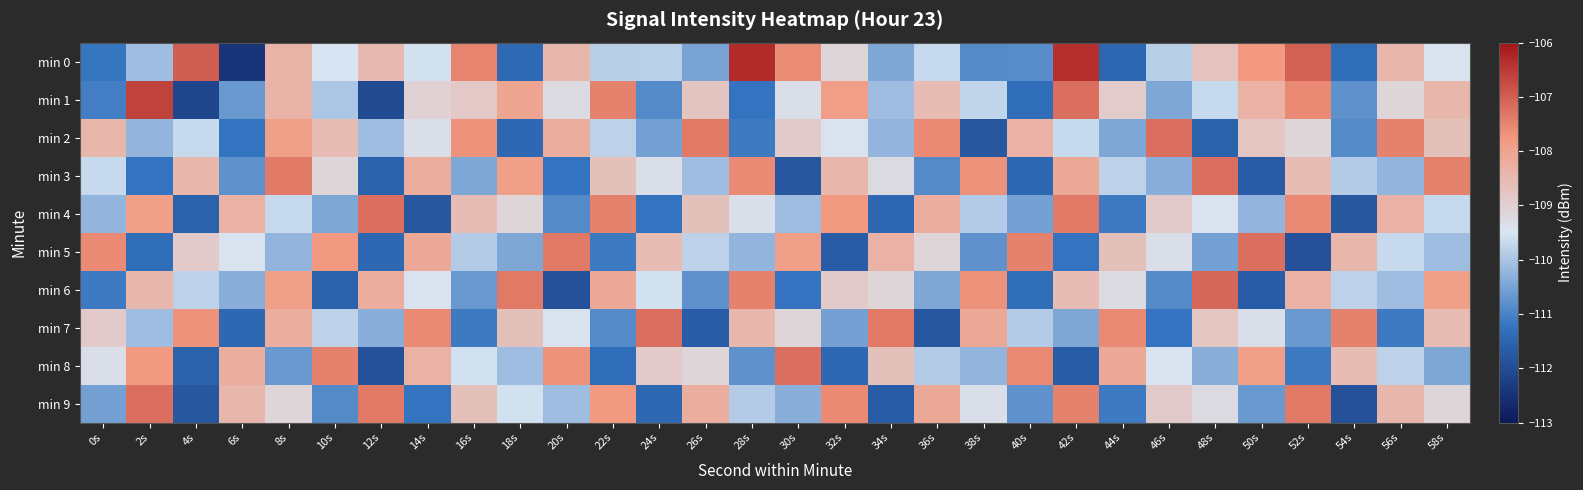

Reading left to right, what are all the values shown in this chart?

min 0: 0s=-111.2	2s=-110.1	4s=-107.0	6s=-112.4	8s=-108.4	10s=-109.5	12s=-108.5	14s=-109.6	16s=-107.5	18s=-111.4	20s=-108.5	22s=-109.8	24s=-109.8	26s=-110.5	28s=-106.3	30s=-107.6	32s=-109.1	34s=-110.4	36s=-109.7	38s=-110.9	40s=-110.9	42s=-106.4	44s=-111.5	46s=-109.8	48s=-108.7	50s=-107.8	52s=-107.0	54s=-111.3	56s=-108.4	58s=-109.5
min 1: 0s=-111.1	2s=-106.6	4s=-112.1	6s=-110.7	8s=-108.4	10s=-110.0	12s=-112.0	14s=-109.1	16s=-108.8	18s=-108.0	20s=-109.2	22s=-107.5	24s=-110.9	26s=-108.8	28s=-111.2	30s=-109.3	32s=-107.9	34s=-110.1	36s=-108.6	38s=-109.8	40s=-111.3	42s=-107.2	44s=-108.9	46s=-110.5	48s=-109.7	50s=-108.3	52s=-107.6	54s=-110.8	56s=-109.1	58s=-108.5
min 2: 0s=-108.5	2s=-110.2	4s=-109.7	6s=-111.2	8s=-107.9	10s=-108.6	12s=-110.1	14s=-109.3	16s=-107.7	18s=-111.5	20s=-108.2	22s=-109.8	24s=-110.6	26s=-107.3	28s=-111.1	30s=-108.9	32s=-109.5	34s=-110.2	36s=-107.6	38s=-111.8	40s=-108.3	42s=-109.7	44s=-110.5	46s=-107.2	48s=-111.6	50s=-108.8	52s=-109.1	54s=-110.9	56s=-107.5	58s=-108.7
min 3: 0s=-109.7	2s=-111.2	4s=-108.5	6s=-110.8	8s=-107.3	10s=-109.1	12s=-111.6	14s=-108.2	16s=-110.5	18s=-107.9	20s=-111.2	22s=-108.7	24s=-109.3	26s=-110.1	28s=-107.6	30s=-111.8	32s=-108.5	34s=-109.2	36s=-110.9	38s=-107.7	40s=-111.5	42s=-108.1	44s=-109.8	46s=-110.3	48s=-107.2	50s=-111.7	52s=-108.6	54s=-109.9	56s=-110.2	58s=-107.5
min 4: 0s=-110.2	2s=-107.9	4s=-111.6	6s=-108.3	8s=-109.7	10s=-110.5	12s=-107.2	14s=-111.8	16s=-108.6	18s=-109.1	20s=-110.9	22s=-107.5	24s=-111.2	26s=-108.7	28s=-109.3	30s=-110.1	32s=-107.8	34s=-111.5	36s=-108.2	38s=-109.9	40s=-110.6	42s=-107.3	44s=-111.1	46s=-108.9	48s=-109.5	50s=-110.2	52s=-107.6	54s=-111.8	56s=-108.3	58s=-109.7
min 5: 0s=-107.6	2s=-111.3	4s=-108.9	6s=-109.5	8s=-110.2	10s=-107.8	12s=-111.5	14s=-108.1	16s=-109.9	18s=-110.5	20s=-107.3	22s=-111.1	24s=-108.6	26s=-109.8	28s=-110.2	30s=-107.9	32s=-111.7	34s=-108.3	36s=-109.1	38s=-110.8	40s=-107.5	42s=-111.2	44s=-108.7	46s=-109.3	48s=-110.6	50s=-107.2	52s=-111.9	54s=-108.5	56s=-109.7	58s=-110.1
min 6: 0s=-111.1	2s=-108.5	4s=-109.8	6s=-110.3	8s=-107.9	10s=-111.6	12s=-108.2	14s=-109.5	16s=-110.7	18s=-107.3	20s=-111.9	22s=-108.1	24s=-109.6	26s=-110.8	28s=-107.5	30s=-111.2	32s=-108.9	34s=-109.1	36s=-110.5	38s=-107.7	40s=-111.3	42s=-108.6	44s=-109.2	46s=-110.9	48s=-107.1	50s=-111.7	52s=-108.3	54s=-109.8	56s=-110.1	58s=-107.9
min 7: 0s=-108.9	2s=-110.1	4s=-107.7	6s=-111.5	8s=-108.2	10s=-109.8	12s=-110.3	14s=-107.6	16s=-111.1	18s=-108.7	20s=-109.5	22s=-110.9	24s=-107.2	26s=-111.7	28s=-108.5	30s=-109.1	32s=-110.6	34s=-107.3	36s=-111.8	38s=-108.1	40s=-109.9	42s=-110.5	44s=-107.6	46s=-111.2	48s=-108.8	50s=-109.3	52s=-110.7	54s=-107.5	56s=-111.1	58s=-108.6
min 8: 0s=-109.3	2s=-107.8	4s=-111.6	6s=-108.2	8s=-110.7	10s=-107.5	12s=-111.9	14s=-108.3	16s=-109.6	18s=-110.1	20s=-107.7	22s=-111.3	24s=-108.9	26s=-109.1	28s=-110.8	30s=-107.2	32s=-111.5	34s=-108.7	36s=-109.9	38s=-110.2	40s=-107.6	42s=-111.7	44s=-108.1	46s=-109.5	48s=-110.3	50s=-107.9	52s=-111.1	54s=-108.6	56s=-109.8	58s=-110.5
min 9: 0s=-110.6	2s=-107.2	4s=-111.8	6s=-108.5	8s=-109.1	10s=-110.9	12s=-107.3	14s=-111.2	16s=-108.7	18s=-109.6	20s=-110.1	22s=-107.8	24s=-111.5	26s=-108.2	28s=-109.9	30s=-110.3	32s=-107.6	34s=-111.7	36s=-108.1	38s=-109.3	40s=-110.8	42s=-107.5	44s=-111.1	46s=-108.9	48s=-109.2	50s=-110.7	52s=-107.3	54s=-111.9	56s=-108.5	58s=-109.1